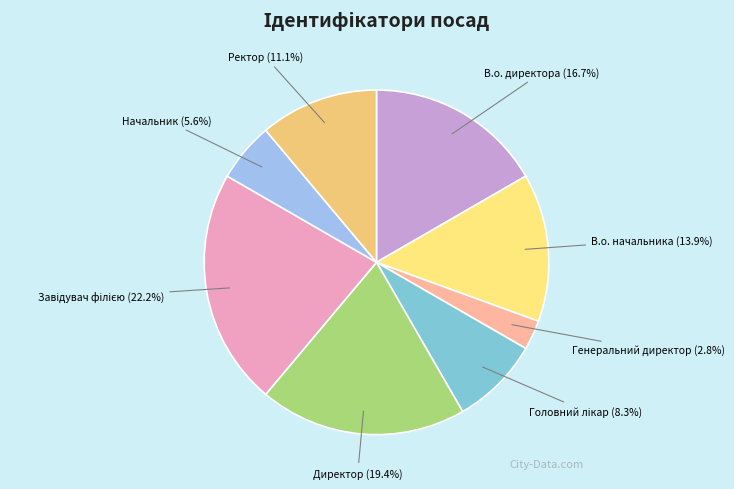

Which slice is the smallest?

Генеральний директор